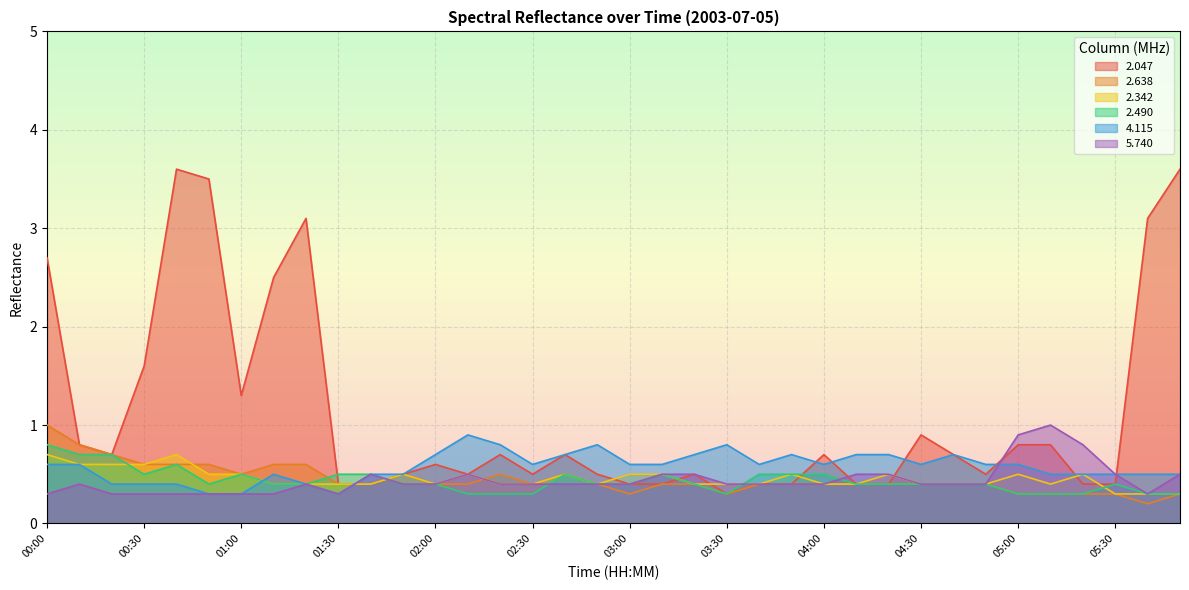

Between 01:30 and 04:40, which series saw the biggest shift?

4.115